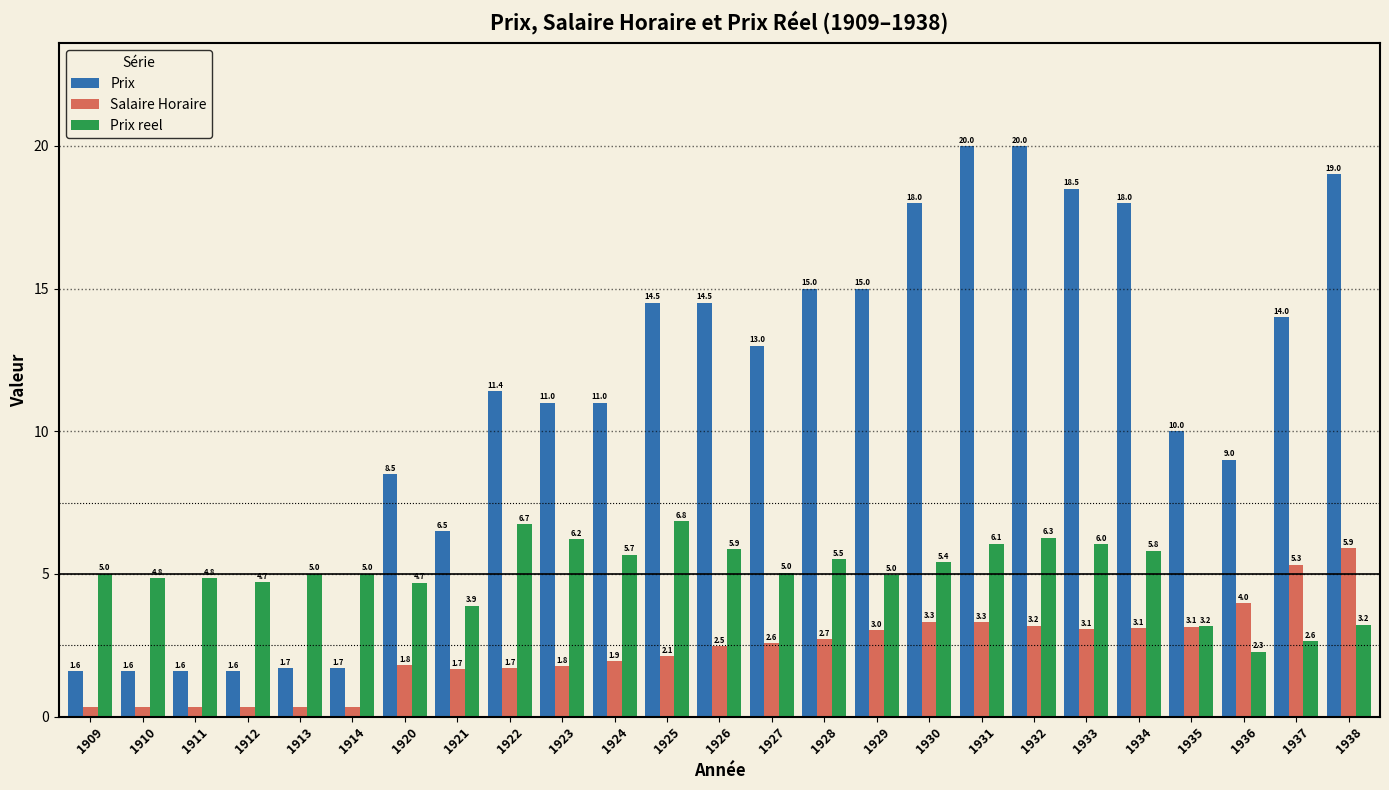

At which category is the sum across all series the highest?

1932